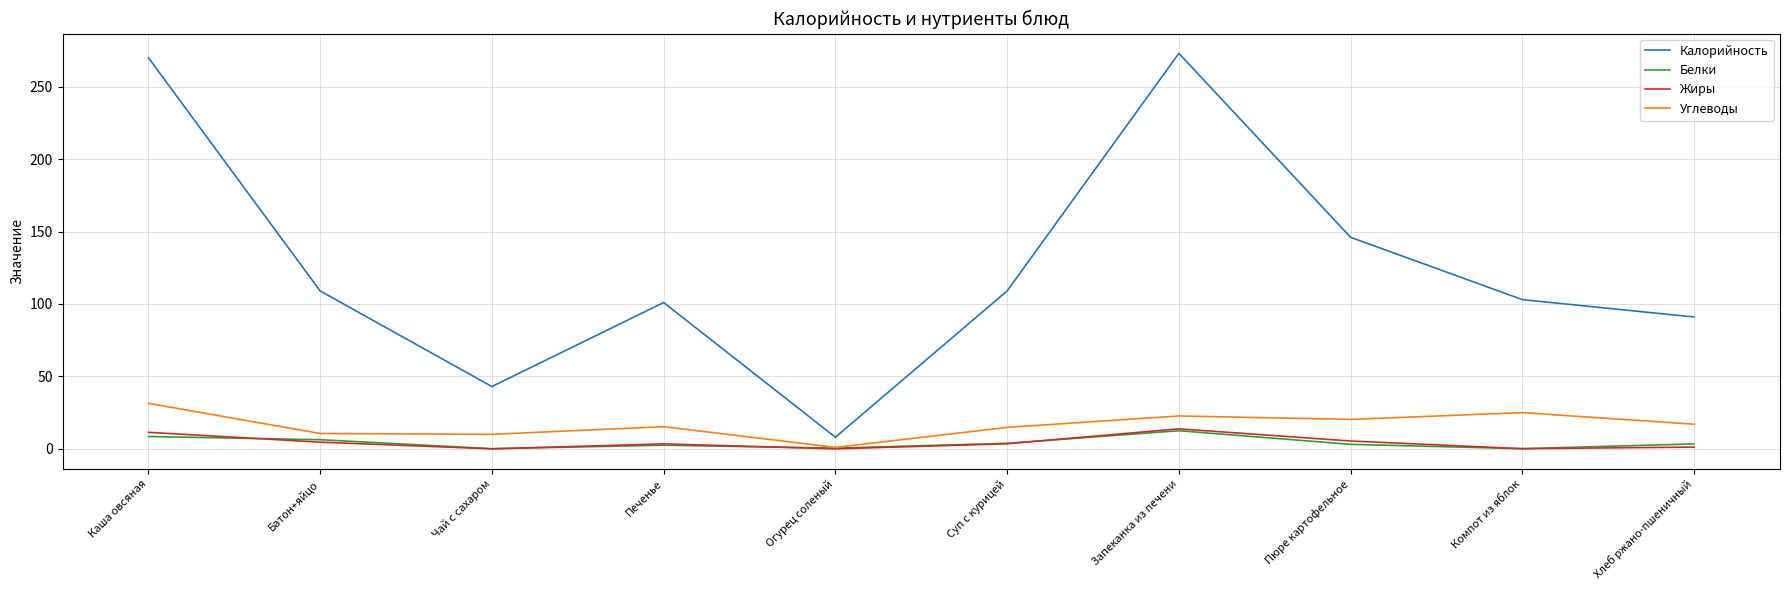

Which series has the widest spread of values?

Калорийность